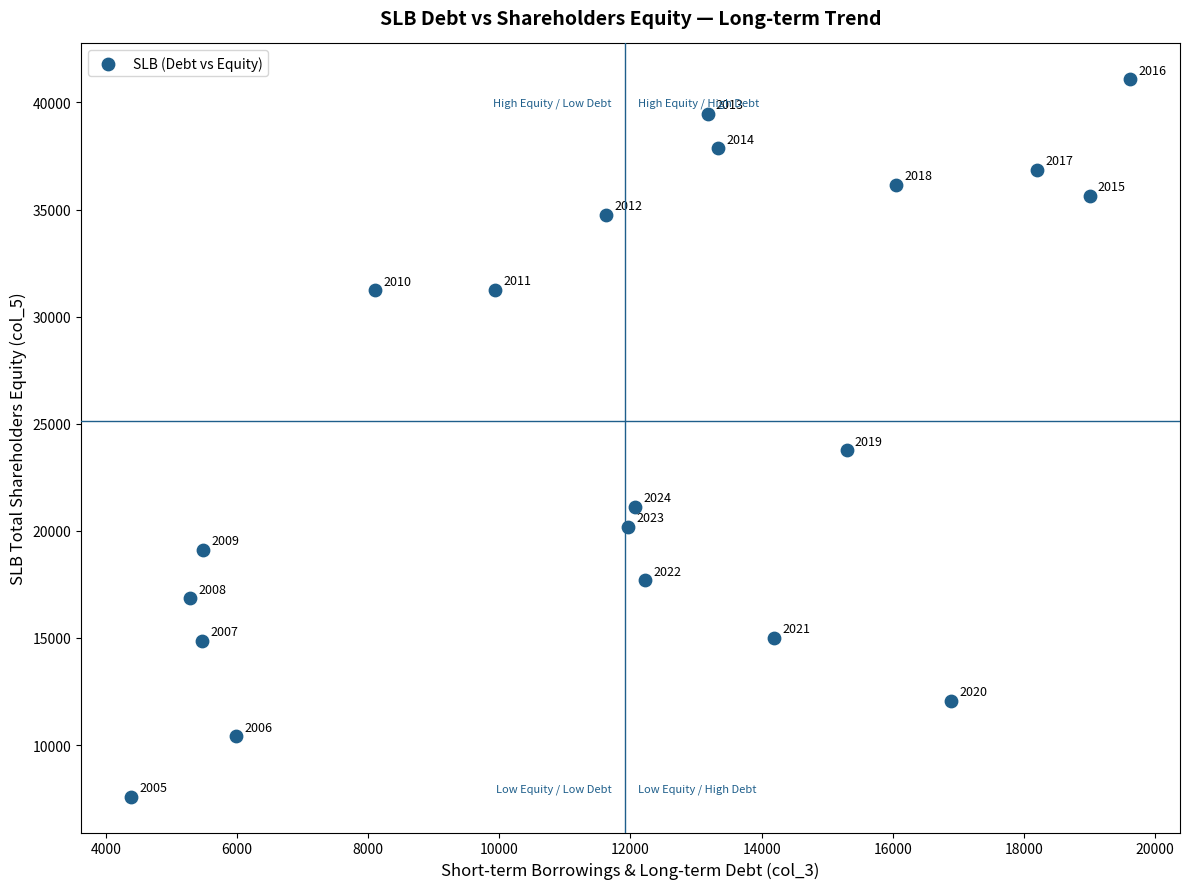

What is the range of Y values (max minus min)?

33486